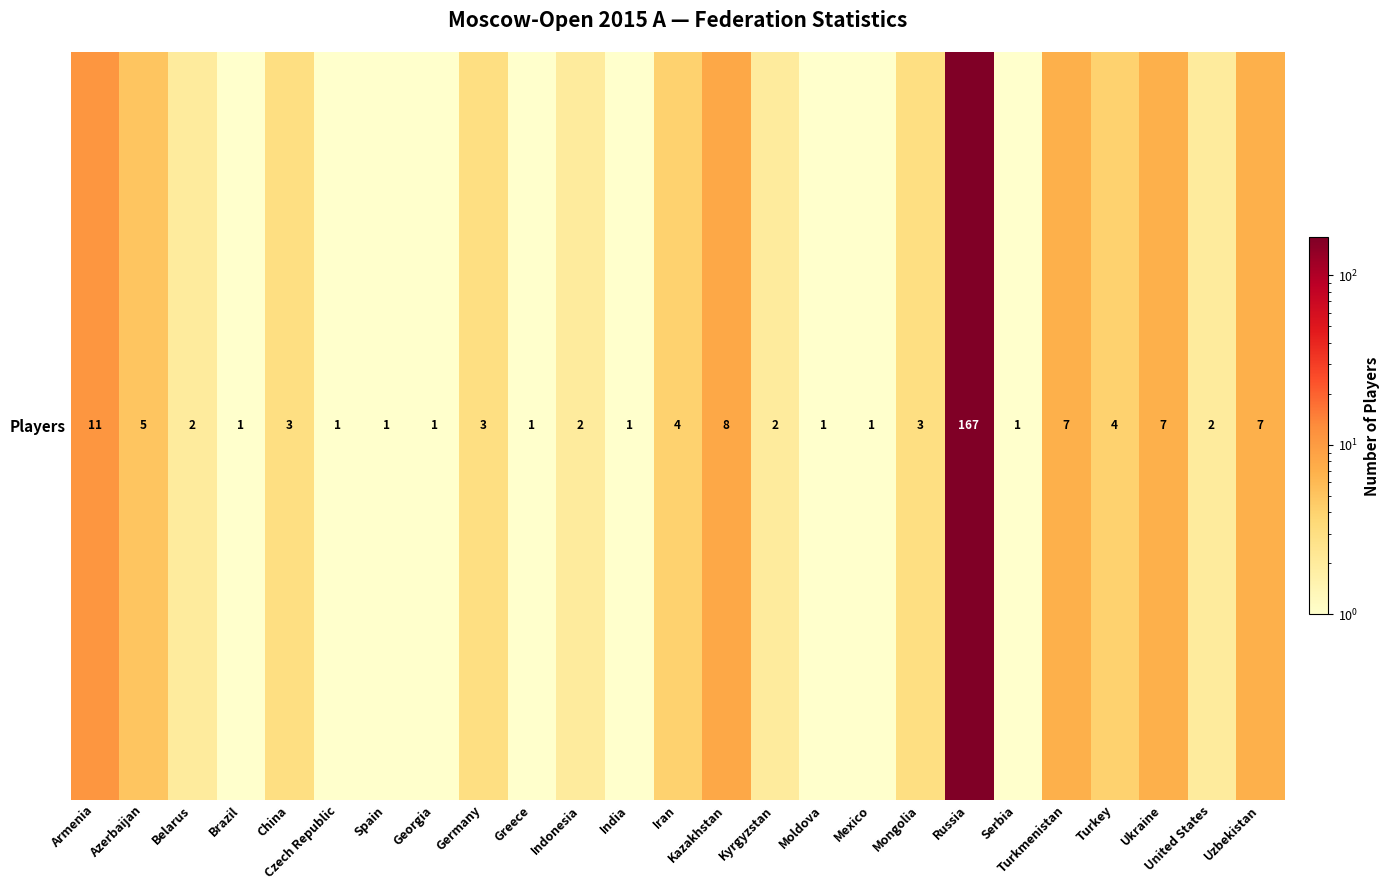

What is the difference between the maximum and minimum values?

166